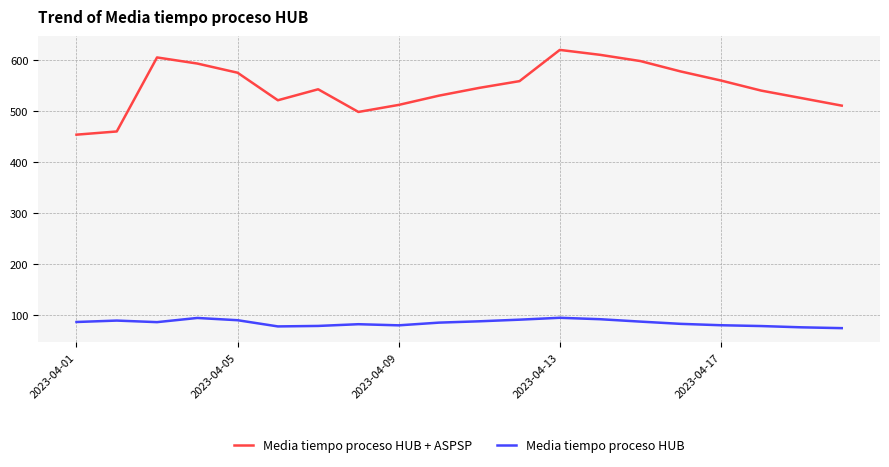

Which series has the largest range (max minus min)?

Media tiempo proceso HUB + ASPSP